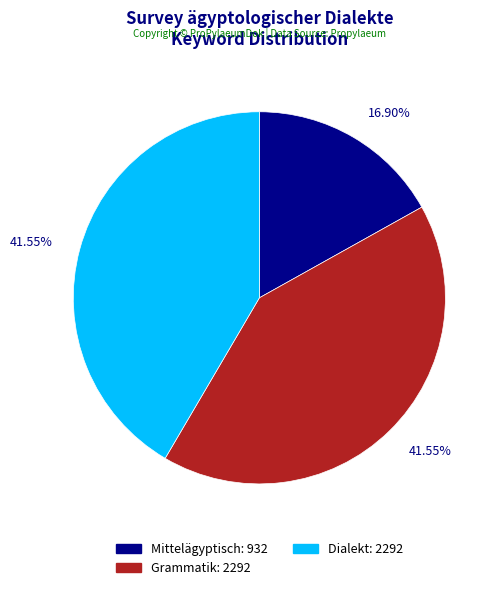

Do Mittelägyptisch and Grammatik together represent more than half of the pie?

Yes